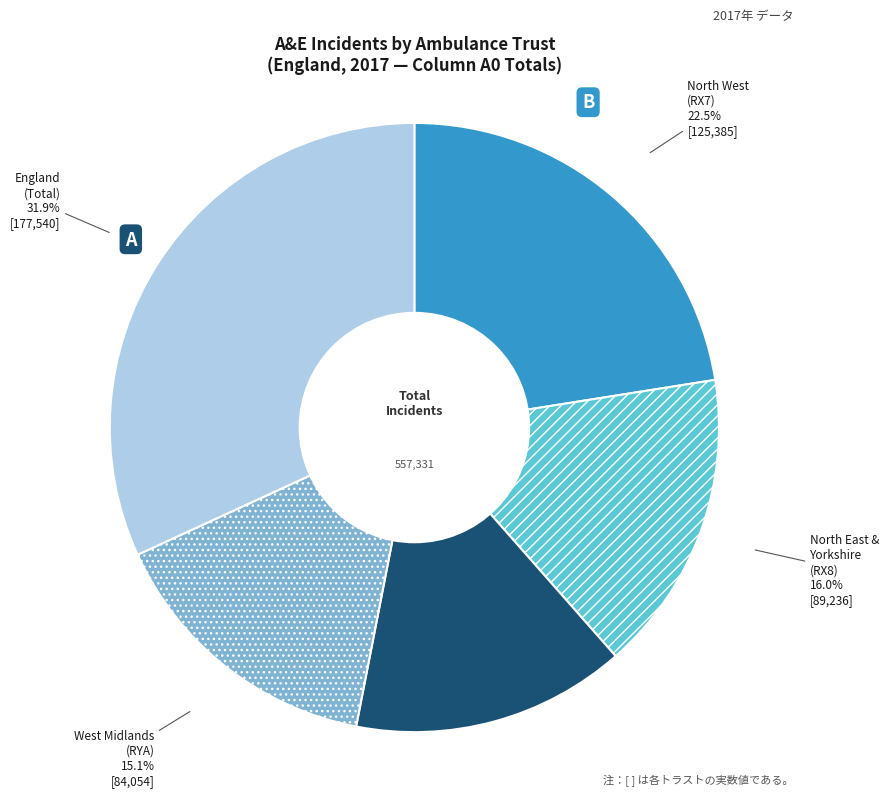

Is there any slice that represents more than half of the pie?

No